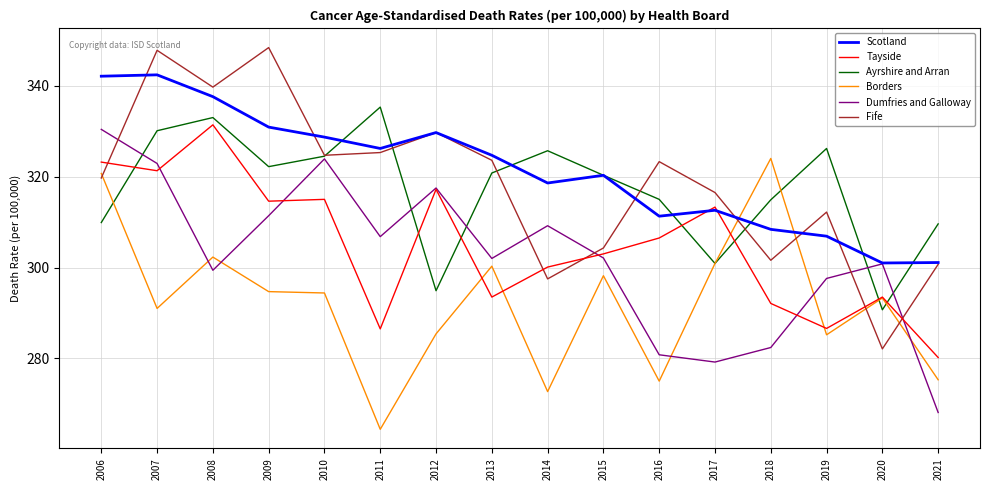

What is the spread (max minus min) of values at 2013?

31.2